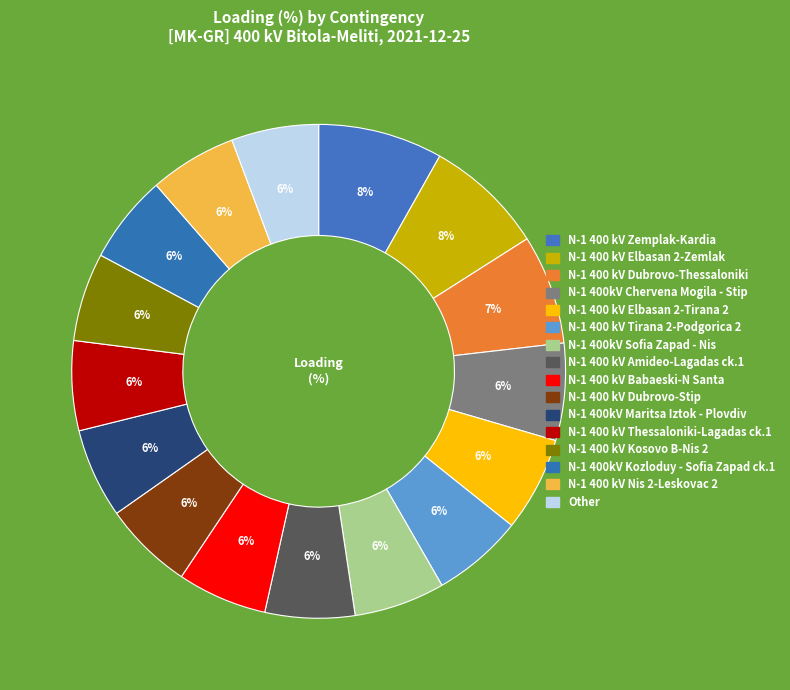

Is it true that N-1 400 kV Tirana 2-Podgorica 2 is 6% of the pie?

True